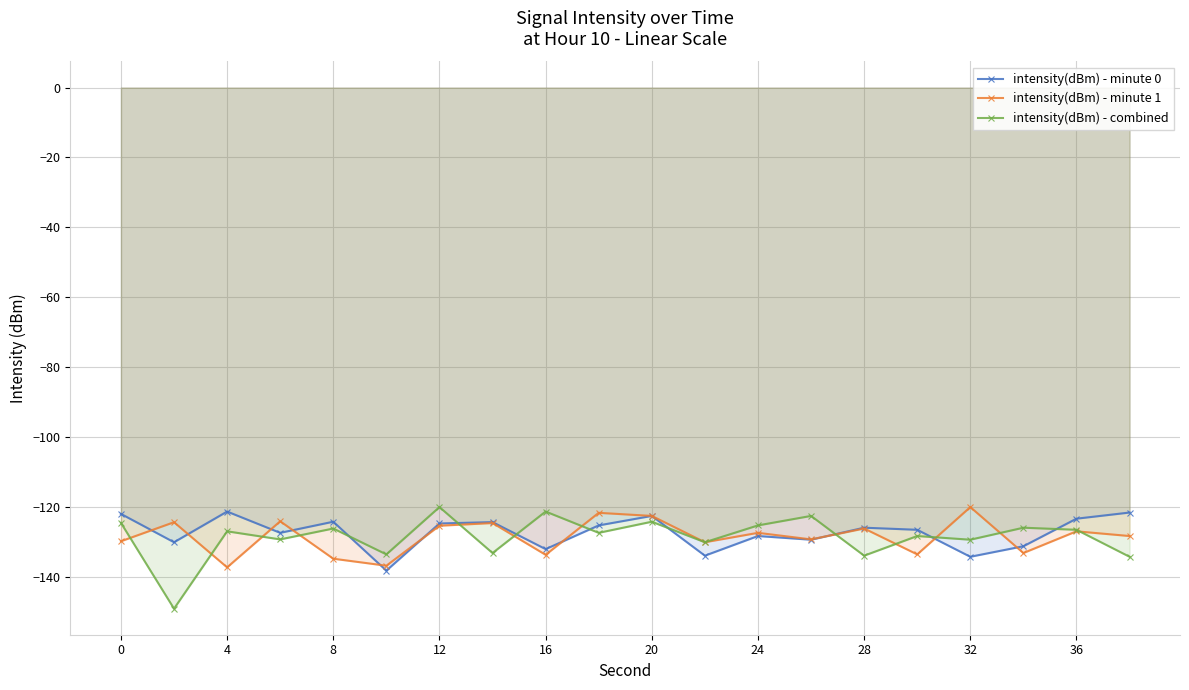

What is the difference between the maximum and minimum values in the intensity(dBm) - combined series?

29.1